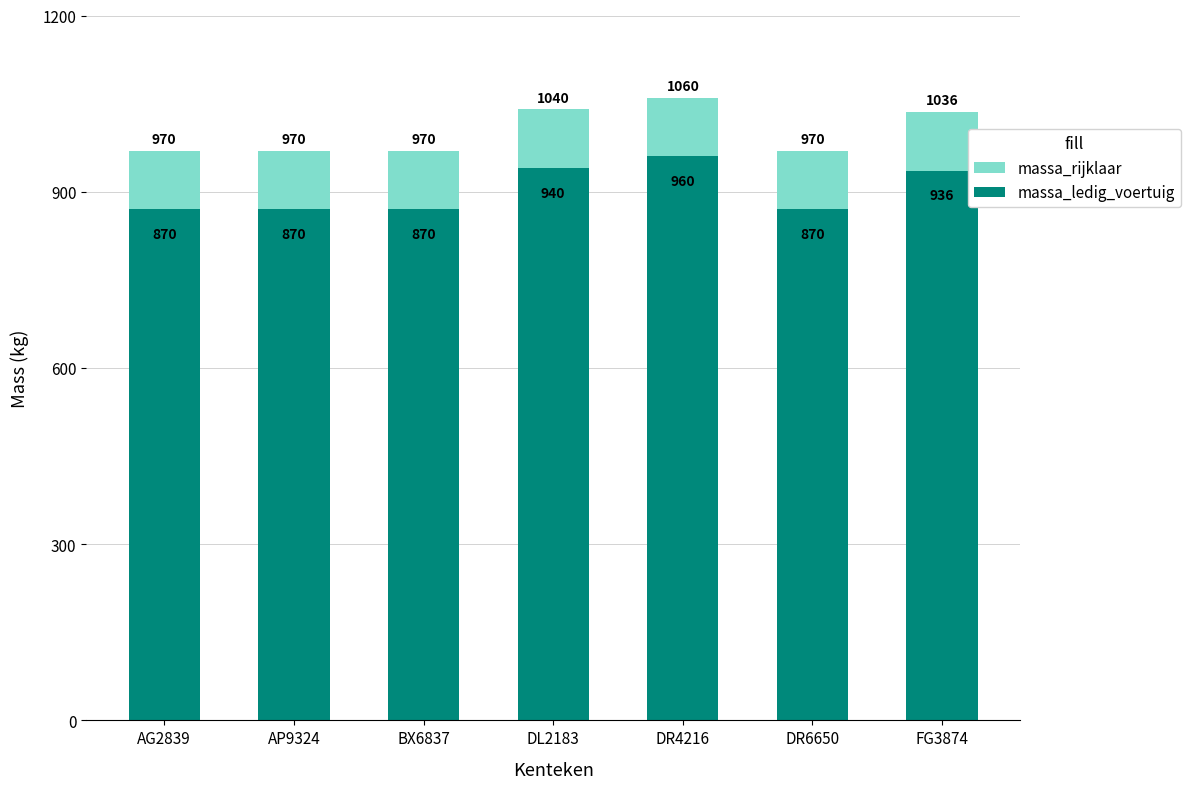

What is the difference between the massa_ledig_voertuig values at FG3874 and AP9324?

66